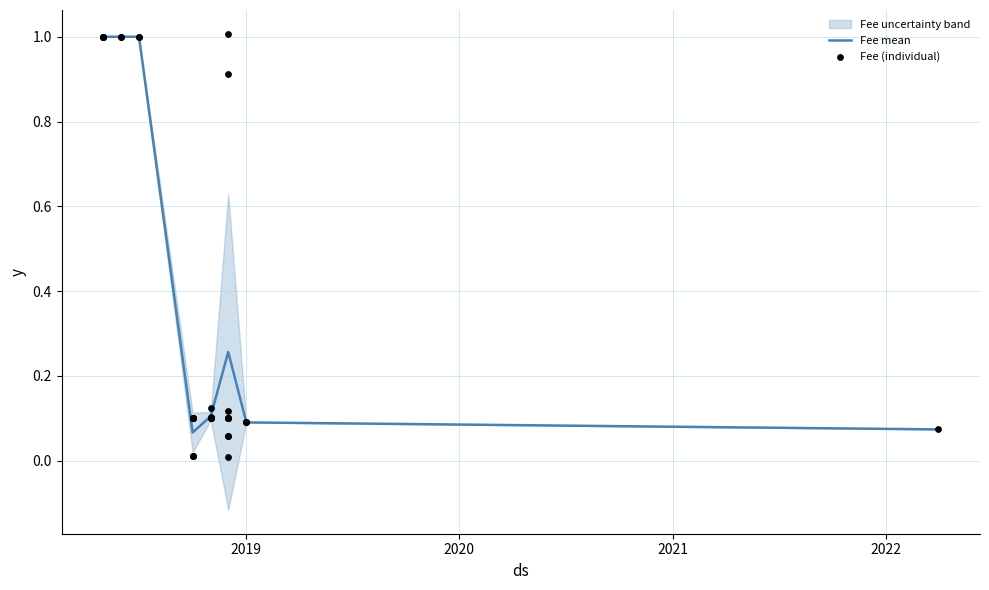

What is the highest value of the Fee mean series?

1.0